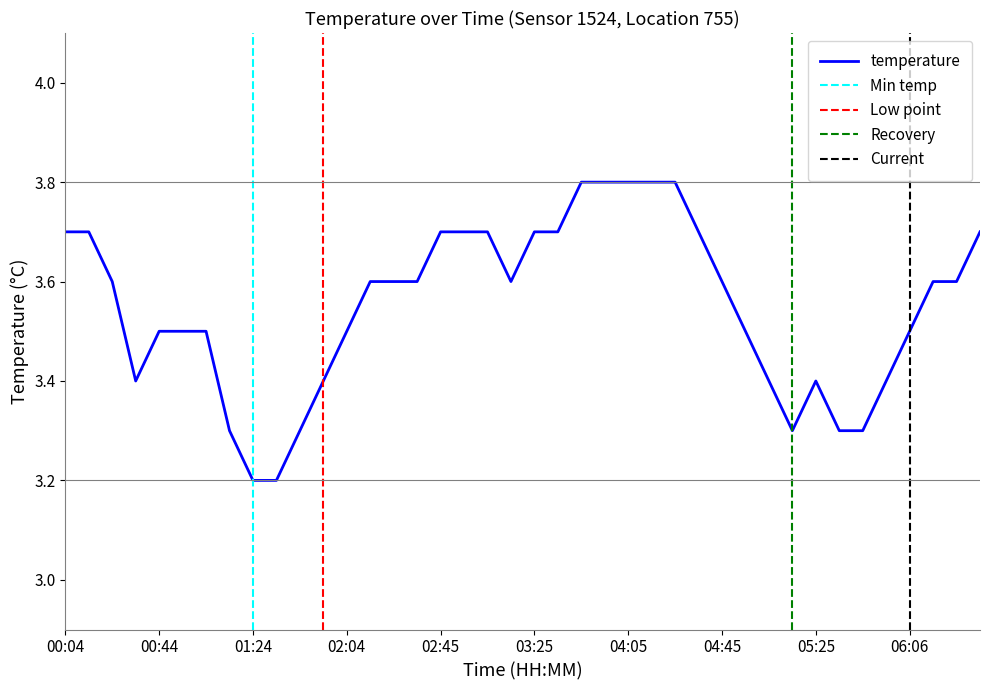

Rank the categories by value from lowest to highest.

01:24, 01:34, 01:14, 01:44, 05:15, 05:36, 05:46, 00:34, 01:54, 05:05, 05:25, 05:56, 00:44, 00:54, 01:04, 02:04, 04:55, 06:06, 00:24, 02:15, 02:25, 02:35, 03:15, 04:45, 06:16, 06:26, 00:04, 00:14, 02:45, 02:55, 03:05, 03:25, 03:35, 04:35, 06:36, 03:45, 03:55, 04:05, 04:15, 04:25